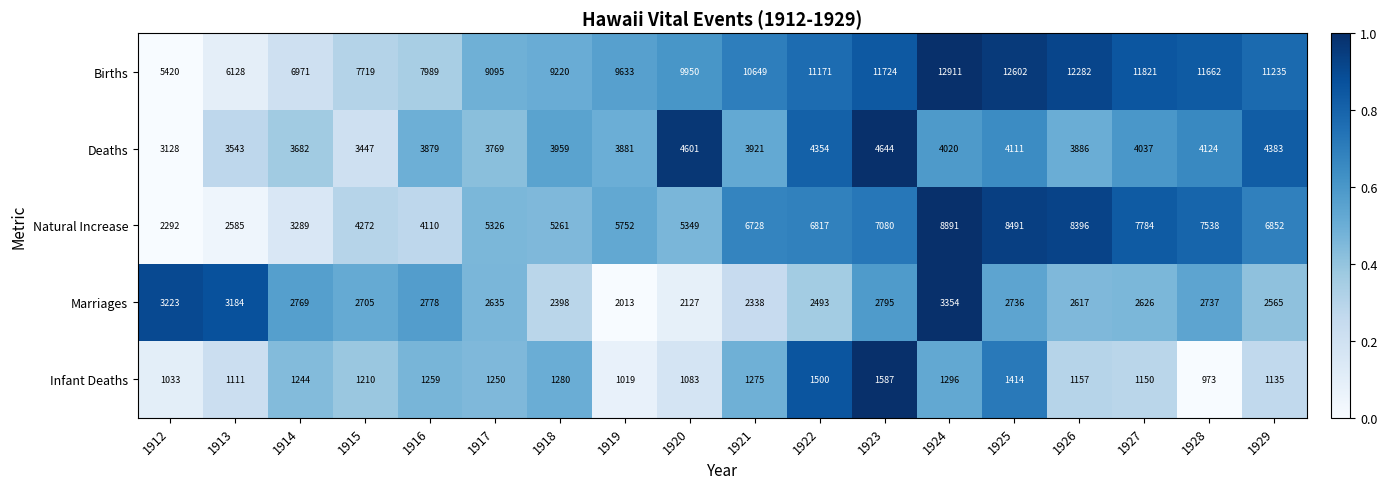

What is the difference between the Infant Deaths values at 1916 and 1914?

15